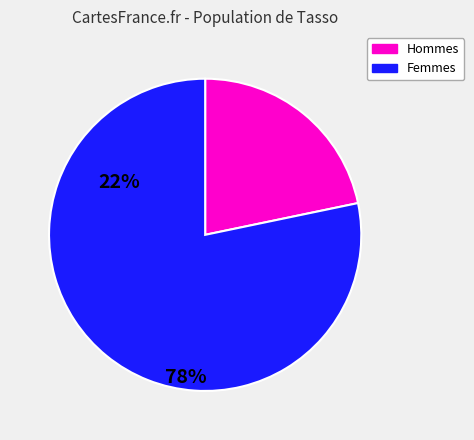

Which has a higher value, Femmes or Hommes?

Femmes